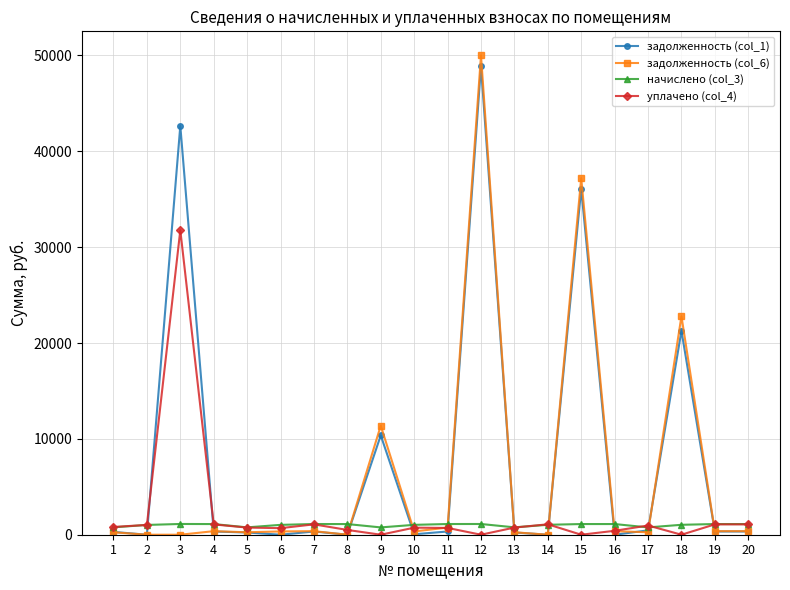

Which series has the largest total across all categories?

задолженность (col_1)